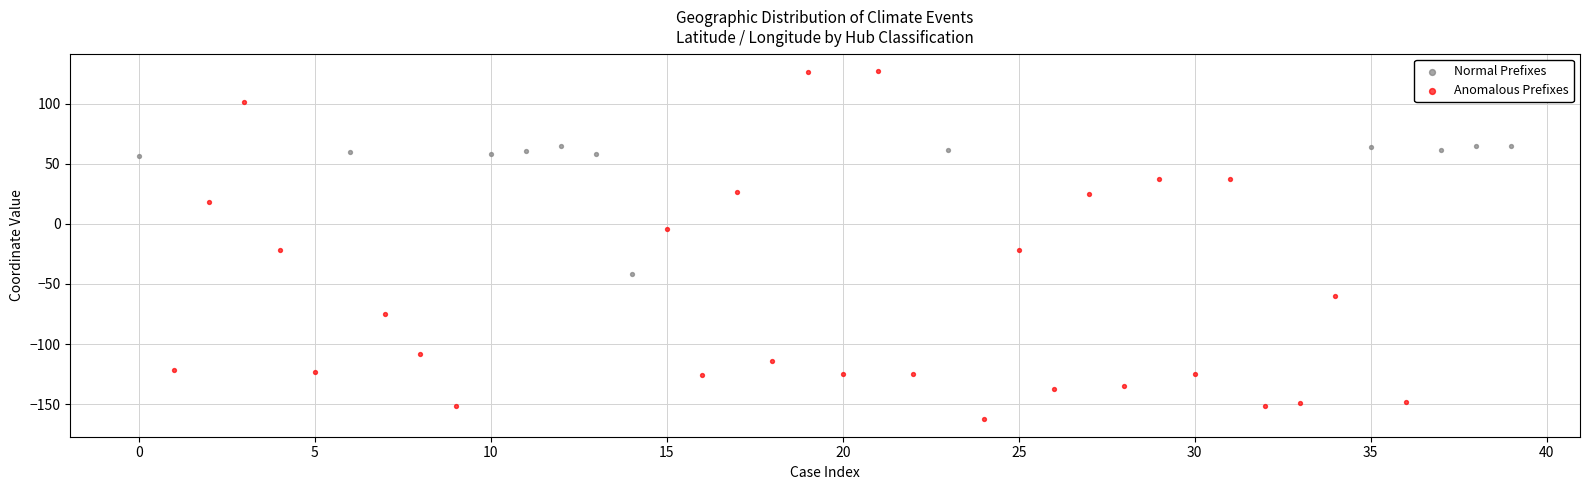

Which series contains the highest Y value?

Anomalous Prefixes